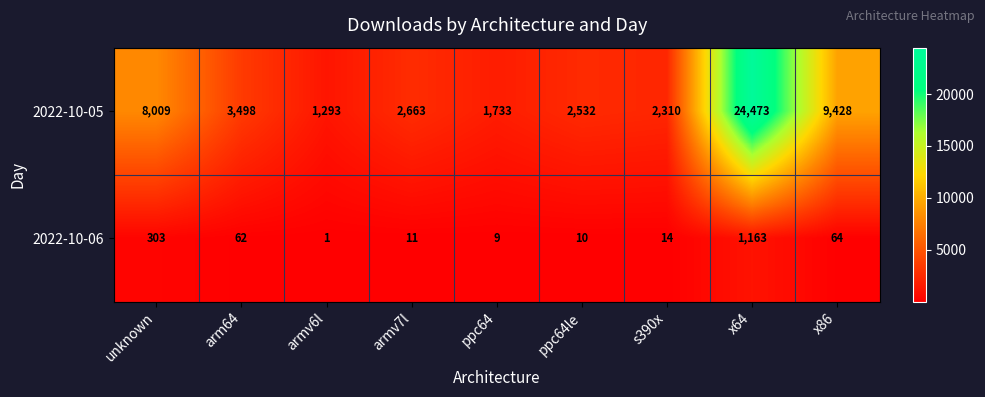

True or false: 2022-10-06 has a value of 3 at ppc64le.

False